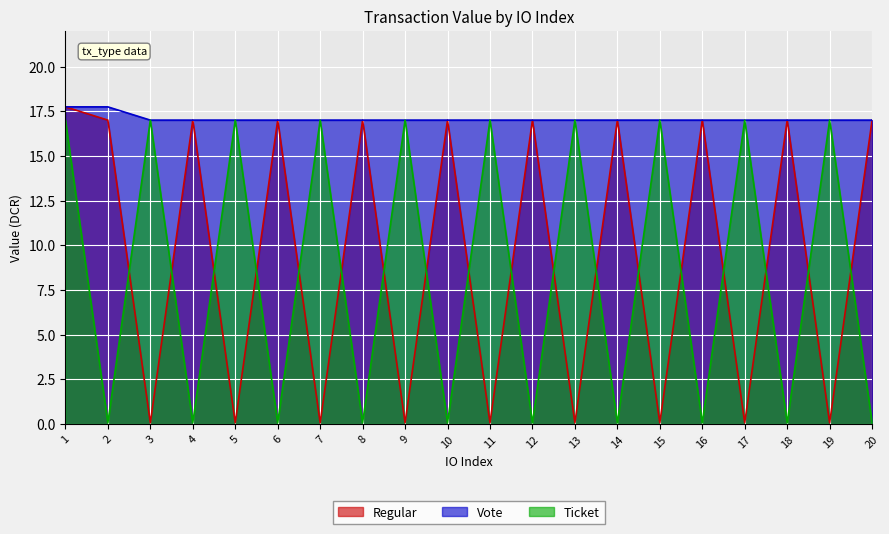

True or false: Vote has more than 1 points higher than both neighbors.

False